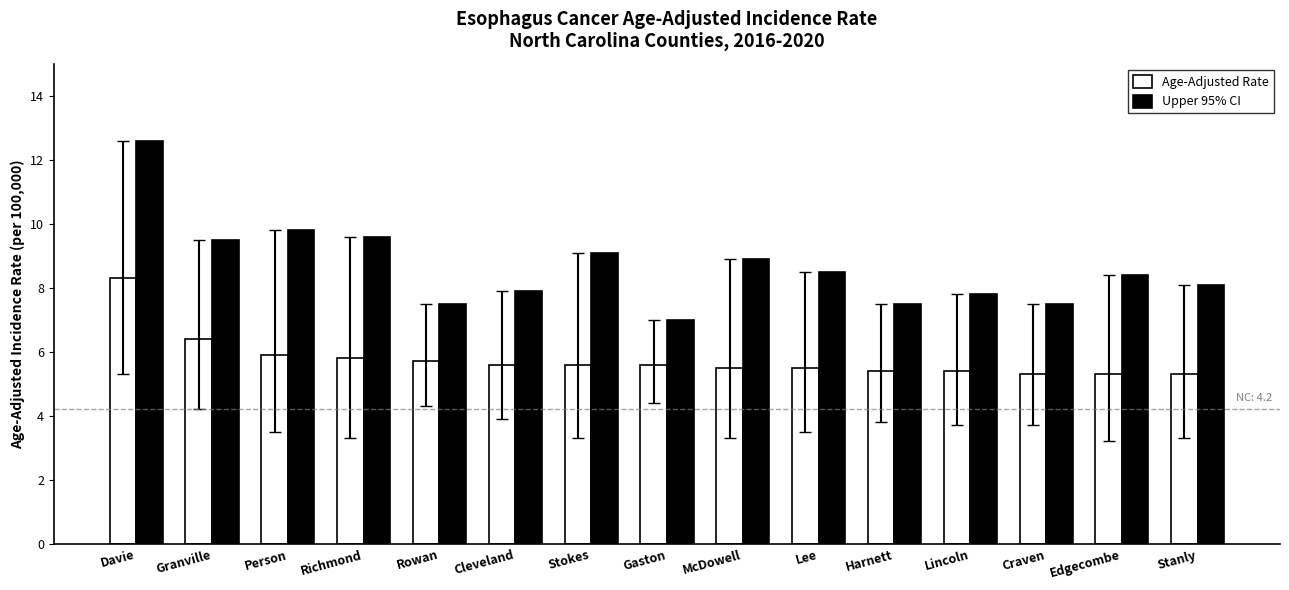

How many groups of bars are there?

15